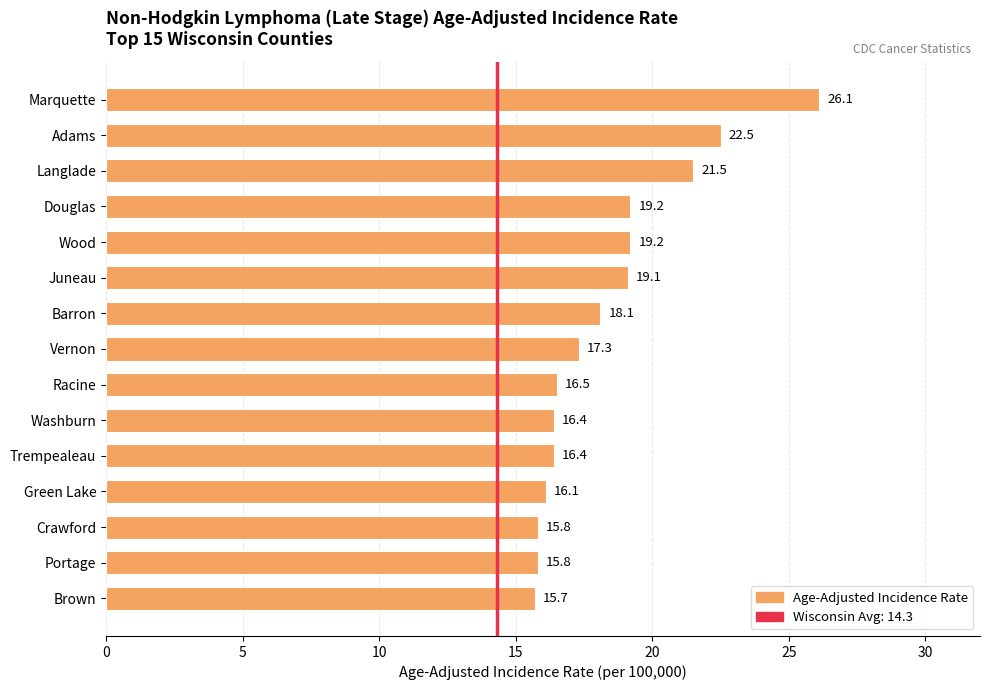

Between Barron and Vernon, which is larger?

Barron